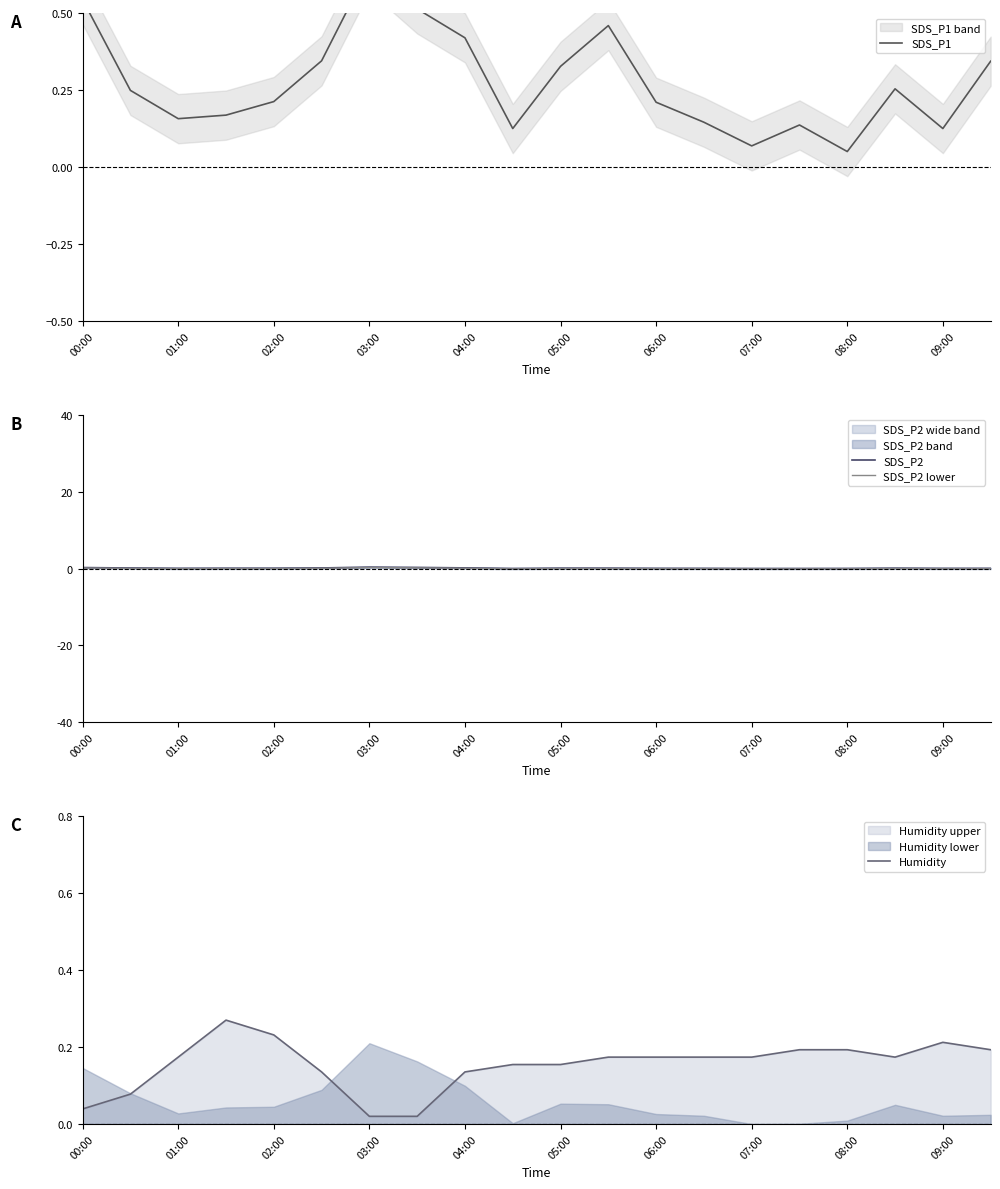

The SDS_P2 lower series shows 0.2 at 03:00. True or false?

True